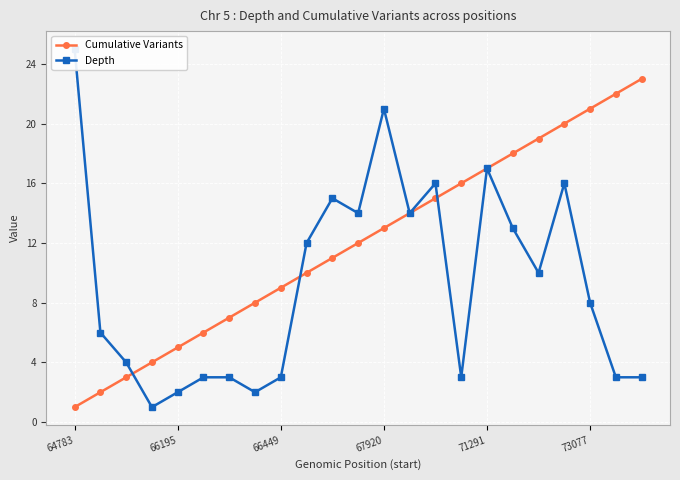

What is the total value across all series at 15?

19